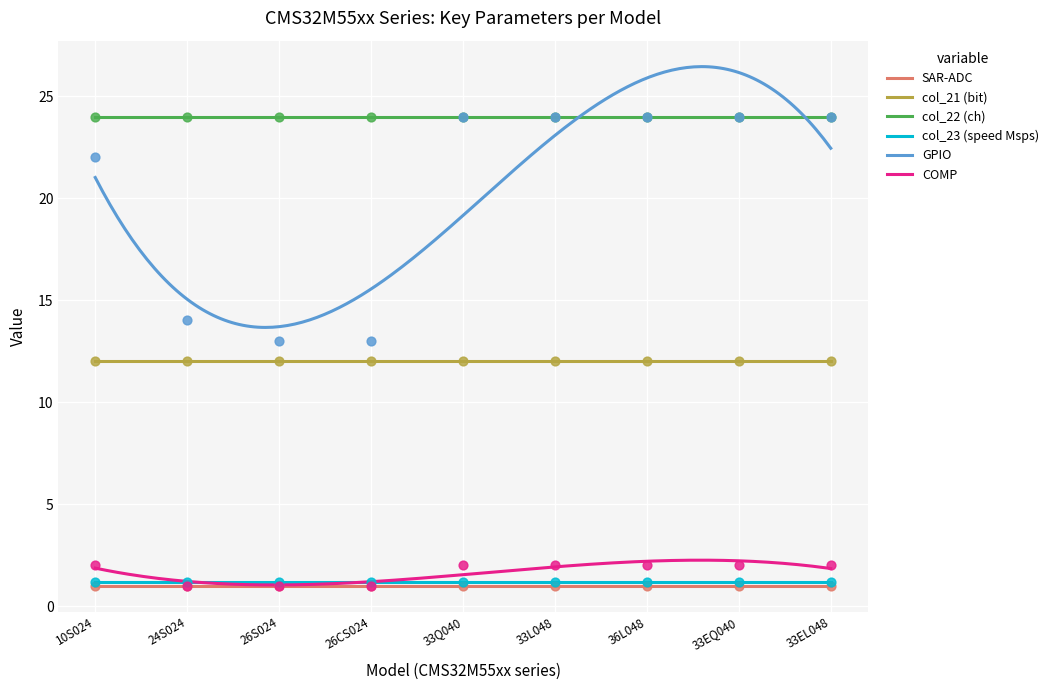

Which series reaches the maximum Y coordinate?

col_22 (ch)